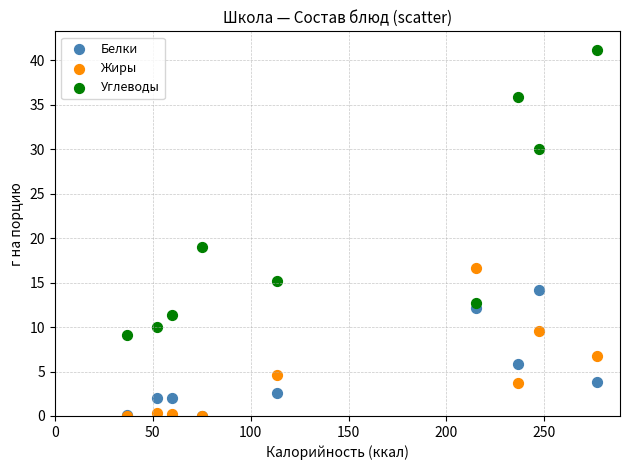

Which series reaches the maximum Y coordinate?

Углеводы